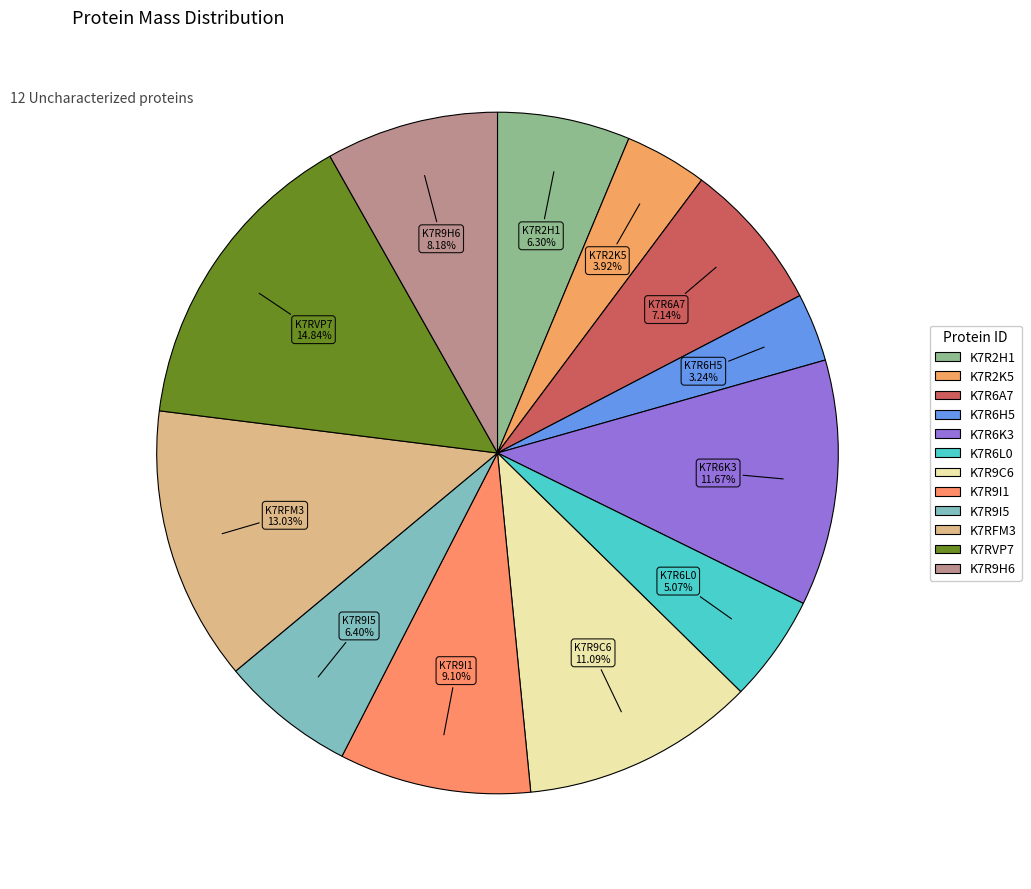

To the nearest percent, what is the average slice percentage?

8%